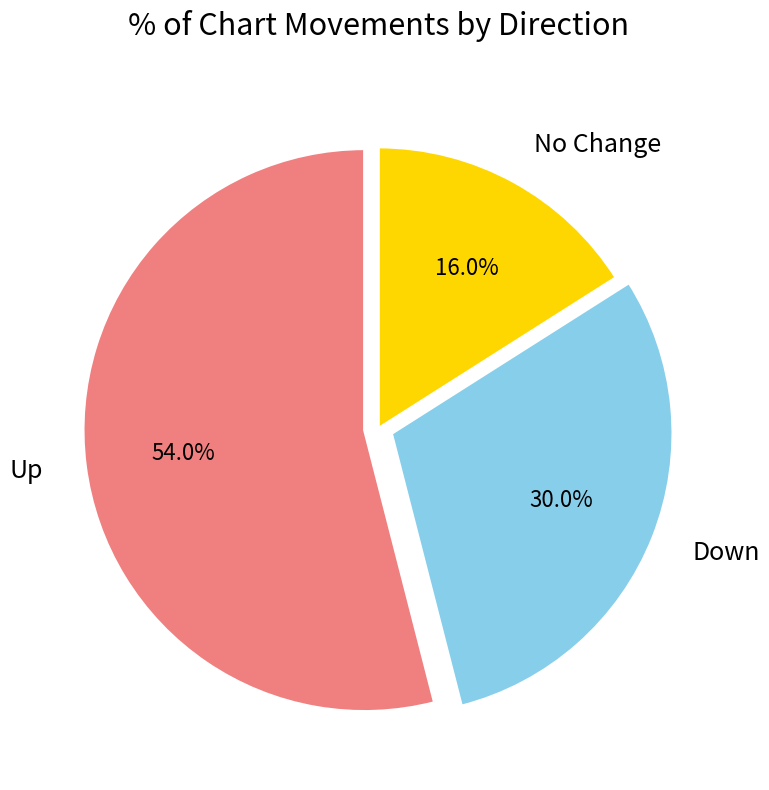

Which slice is the smallest?

No Change